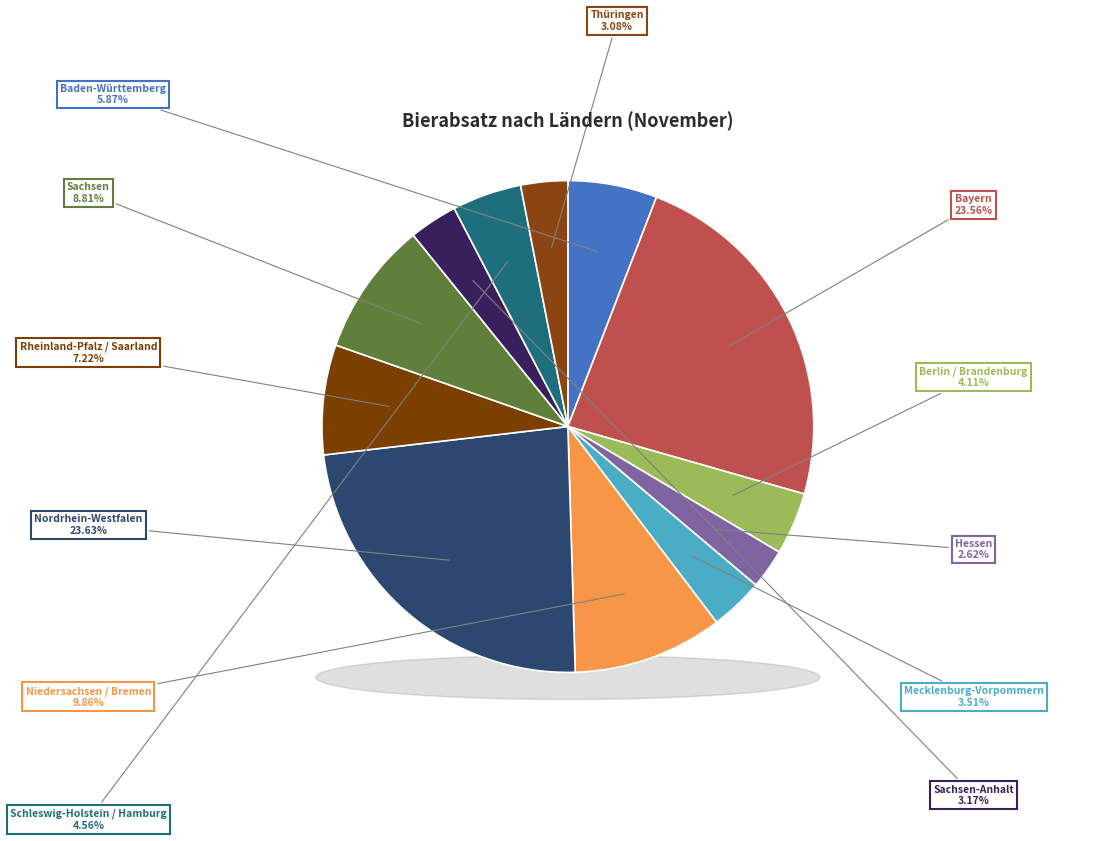

How much of the chart is everything except Hessen?

97.4%